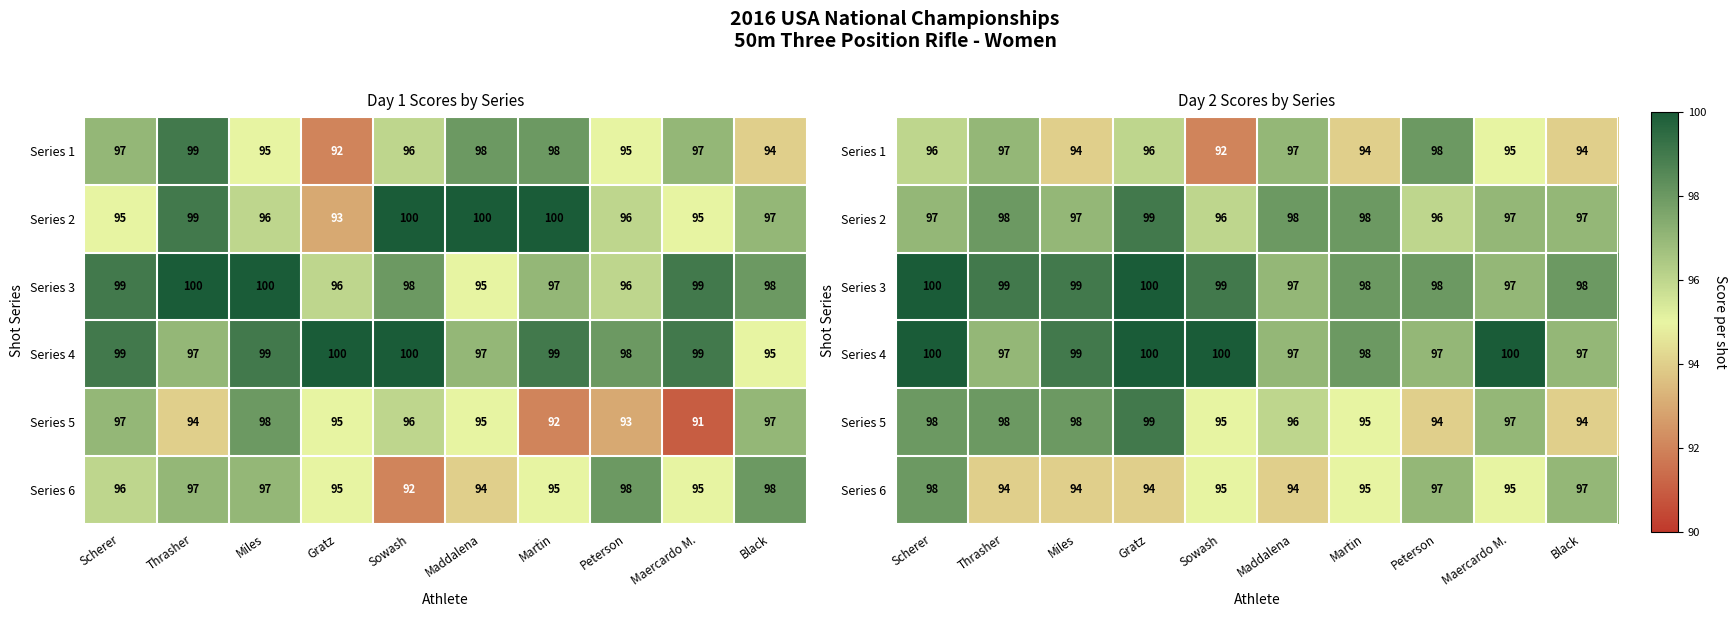

At which label does Series 3 reach its minimum?

Maddalena